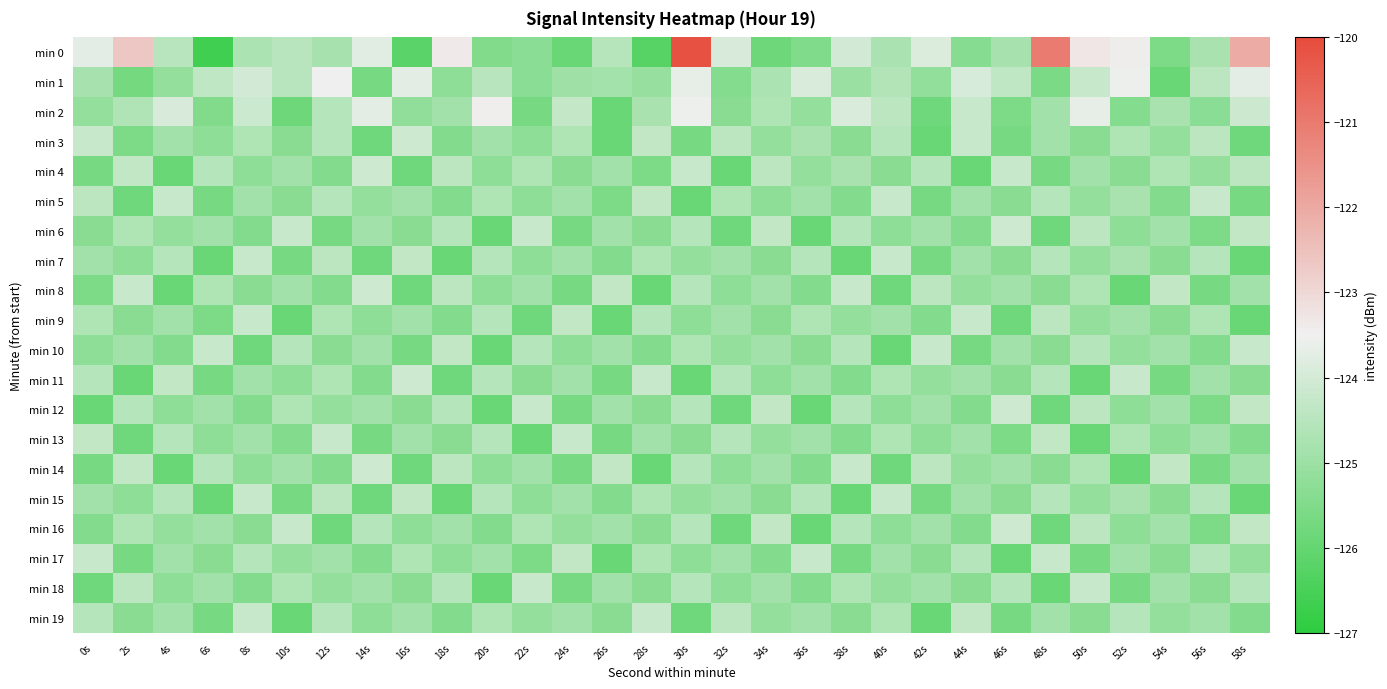

Reading left to right, extract all data points from this chart.

min 0: 0s=-123.7	2s=-122.7	4s=-124.5	6s=-126.6	8s=-124.7	10s=-124.5	12s=-124.8	14s=-123.8	16s=-126.2	18s=-123.4	20s=-125.5	22s=-125.3	24s=-125.9	26s=-124.5	28s=-126.2	30s=-120.1	32s=-123.9	34s=-125.8	36s=-125.5	38s=-124.0	40s=-124.7	42s=-123.9	44s=-125.4	46s=-124.8	48s=-121.0	50s=-123.3	52s=-123.4	54s=-125.6	56s=-124.8	58s=-122.0
min 1: 0s=-124.8	2s=-125.7	4s=-125.1	6s=-124.3	8s=-124.0	10s=-124.5	12s=-123.5	14s=-125.6	16s=-123.7	18s=-125.2	20s=-124.5	22s=-125.3	24s=-125.0	26s=-124.8	28s=-125.1	30s=-123.7	32s=-125.4	34s=-124.7	36s=-123.9	38s=-125.0	40s=-124.6	42s=-125.2	44s=-124.0	46s=-124.4	48s=-125.6	50s=-124.2	52s=-123.6	54s=-125.9	56s=-124.4	58s=-123.7
min 2: 0s=-125.1	2s=-124.6	4s=-123.9	6s=-125.5	8s=-124.2	10s=-125.8	12s=-124.6	14s=-123.7	16s=-125.2	18s=-124.9	20s=-123.5	22s=-125.7	24s=-124.3	26s=-125.9	28s=-124.8	30s=-123.6	32s=-125.3	34s=-124.7	36s=-125.1	38s=-123.9	40s=-124.5	42s=-125.8	44s=-124.2	46s=-125.6	48s=-124.9	50s=-123.7	52s=-125.4	54s=-124.8	56s=-125.3	58s=-124.2
min 3: 0s=-124.2	2s=-125.6	4s=-124.9	6s=-125.2	8s=-124.7	10s=-125.3	12s=-124.6	14s=-125.8	16s=-124.1	18s=-125.5	20s=-124.9	22s=-125.2	24s=-124.7	26s=-125.9	28s=-124.3	30s=-125.7	32s=-124.5	34s=-125.1	36s=-124.8	38s=-125.3	40s=-124.6	42s=-125.9	44s=-124.2	46s=-125.7	48s=-124.9	50s=-125.3	52s=-124.7	54s=-125.1	56s=-124.5	58s=-125.8
min 4: 0s=-125.7	2s=-124.3	4s=-125.9	6s=-124.6	8s=-125.2	10s=-124.9	12s=-125.5	14s=-124.1	16s=-125.8	18s=-124.5	20s=-125.2	22s=-124.7	24s=-125.3	26s=-124.9	28s=-125.6	30s=-124.2	32s=-125.9	34s=-124.5	36s=-125.1	38s=-124.8	40s=-125.3	42s=-124.6	44s=-125.9	46s=-124.2	48s=-125.7	50s=-124.9	52s=-125.3	54s=-124.7	56s=-125.1	58s=-124.5
min 5: 0s=-124.5	2s=-125.8	4s=-124.2	6s=-125.7	8s=-124.9	10s=-125.3	12s=-124.6	14s=-125.1	16s=-124.9	18s=-125.5	20s=-124.7	22s=-125.2	24s=-124.9	26s=-125.6	28s=-124.3	30s=-125.9	32s=-124.7	34s=-125.2	36s=-124.9	38s=-125.5	40s=-124.2	42s=-125.7	44s=-124.9	46s=-125.3	48s=-124.6	50s=-125.1	52s=-124.8	54s=-125.5	56s=-124.2	58s=-125.7
min 6: 0s=-125.3	2s=-124.7	4s=-125.1	6s=-124.9	8s=-125.5	10s=-124.2	12s=-125.7	14s=-124.9	16s=-125.3	18s=-124.6	20s=-125.9	22s=-124.2	24s=-125.7	26s=-124.9	28s=-125.3	30s=-124.6	32s=-125.8	34s=-124.3	36s=-125.9	38s=-124.6	40s=-125.2	42s=-124.9	44s=-125.5	46s=-124.1	48s=-125.8	50s=-124.5	52s=-125.2	54s=-124.9	56s=-125.6	58s=-124.3
min 7: 0s=-124.9	2s=-125.2	4s=-124.6	6s=-125.9	8s=-124.2	10s=-125.7	12s=-124.5	14s=-125.8	16s=-124.3	18s=-125.9	20s=-124.6	22s=-125.2	24s=-124.9	26s=-125.5	28s=-124.7	30s=-125.1	32s=-124.9	34s=-125.3	36s=-124.6	38s=-125.9	40s=-124.2	42s=-125.7	44s=-124.9	46s=-125.3	48s=-124.6	50s=-125.1	52s=-124.8	54s=-125.3	56s=-124.6	58s=-125.9
min 8: 0s=-125.6	2s=-124.2	4s=-125.9	6s=-124.7	8s=-125.3	10s=-124.9	12s=-125.5	14s=-124.1	16s=-125.8	18s=-124.5	20s=-125.2	22s=-124.9	24s=-125.7	26s=-124.3	28s=-125.9	30s=-124.6	32s=-125.2	34s=-124.9	36s=-125.5	38s=-124.2	40s=-125.8	42s=-124.5	44s=-125.1	46s=-124.9	48s=-125.3	50s=-124.7	52s=-125.9	54s=-124.3	56s=-125.7	58s=-124.9
min 9: 0s=-124.7	2s=-125.3	4s=-124.9	6s=-125.6	8s=-124.2	10s=-125.9	12s=-124.7	14s=-125.2	16s=-124.9	18s=-125.5	20s=-124.6	22s=-125.8	24s=-124.3	26s=-125.9	28s=-124.6	30s=-125.2	32s=-124.9	34s=-125.3	36s=-124.7	38s=-125.1	40s=-124.9	42s=-125.5	44s=-124.2	46s=-125.8	48s=-124.5	50s=-125.1	52s=-124.9	54s=-125.3	56s=-124.7	58s=-125.9
min 10: 0s=-125.2	2s=-124.9	4s=-125.5	6s=-124.2	8s=-125.8	10s=-124.6	12s=-125.3	14s=-124.9	16s=-125.7	18s=-124.3	20s=-125.9	22s=-124.6	24s=-125.2	26s=-124.9	28s=-125.5	30s=-124.7	32s=-125.1	34s=-124.9	36s=-125.3	38s=-124.6	40s=-125.9	42s=-124.2	44s=-125.7	46s=-124.9	48s=-125.3	50s=-124.6	52s=-125.1	54s=-124.9	56s=-125.5	58s=-124.2
min 11: 0s=-124.6	2s=-125.9	4s=-124.3	6s=-125.7	8s=-124.9	10s=-125.2	12s=-124.7	14s=-125.5	16s=-124.1	18s=-125.8	20s=-124.6	22s=-125.3	24s=-124.9	26s=-125.7	28s=-124.2	30s=-125.9	32s=-124.6	34s=-125.2	36s=-124.9	38s=-125.5	40s=-124.7	42s=-125.1	44s=-124.9	46s=-125.3	48s=-124.6	50s=-125.9	52s=-124.2	54s=-125.7	56s=-124.9	58s=-125.3
min 12: 0s=-125.9	2s=-124.6	4s=-125.2	6s=-124.9	8s=-125.5	10s=-124.7	12s=-125.1	14s=-124.9	16s=-125.3	18s=-124.6	20s=-125.9	22s=-124.2	24s=-125.7	26s=-124.9	28s=-125.3	30s=-124.6	32s=-125.8	34s=-124.3	36s=-125.9	38s=-124.6	40s=-125.2	42s=-124.9	44s=-125.5	46s=-124.1	48s=-125.8	50s=-124.5	52s=-125.2	54s=-124.9	56s=-125.6	58s=-124.3
min 13: 0s=-124.3	2s=-125.8	4s=-124.6	6s=-125.2	8s=-124.9	10s=-125.5	12s=-124.2	14s=-125.7	16s=-124.9	18s=-125.3	20s=-124.6	22s=-125.9	24s=-124.2	26s=-125.7	28s=-124.9	30s=-125.3	32s=-124.6	34s=-125.1	36s=-124.9	38s=-125.5	40s=-124.7	42s=-125.2	44s=-124.9	46s=-125.6	48s=-124.3	50s=-125.9	52s=-124.7	54s=-125.2	56s=-124.9	58s=-125.5
min 14: 0s=-125.7	2s=-124.3	4s=-125.9	6s=-124.6	8s=-125.2	10s=-124.9	12s=-125.5	14s=-124.1	16s=-125.8	18s=-124.5	20s=-125.2	22s=-124.9	24s=-125.7	26s=-124.3	28s=-125.9	30s=-124.6	32s=-125.2	34s=-124.9	36s=-125.5	38s=-124.2	40s=-125.8	42s=-124.5	44s=-125.1	46s=-124.9	48s=-125.3	50s=-124.7	52s=-125.9	54s=-124.3	56s=-125.7	58s=-124.9
min 15: 0s=-124.9	2s=-125.2	4s=-124.6	6s=-125.9	8s=-124.2	10s=-125.7	12s=-124.5	14s=-125.8	16s=-124.3	18s=-125.9	20s=-124.6	22s=-125.2	24s=-124.9	26s=-125.5	28s=-124.7	30s=-125.1	32s=-124.9	34s=-125.3	36s=-124.6	38s=-125.9	40s=-124.2	42s=-125.7	44s=-124.9	46s=-125.3	48s=-124.6	50s=-125.1	52s=-124.8	54s=-125.3	56s=-124.6	58s=-125.9
min 16: 0s=-125.5	2s=-124.7	4s=-125.1	6s=-124.9	8s=-125.3	10s=-124.2	12s=-125.8	14s=-124.6	16s=-125.2	18s=-124.9	20s=-125.5	22s=-124.7	24s=-125.1	26s=-124.9	28s=-125.3	30s=-124.6	32s=-125.8	34s=-124.3	36s=-125.9	38s=-124.6	40s=-125.2	42s=-124.9	44s=-125.5	46s=-124.1	48s=-125.8	50s=-124.5	52s=-125.2	54s=-124.9	56s=-125.6	58s=-124.3
min 17: 0s=-124.2	2s=-125.7	4s=-124.9	6s=-125.3	8s=-124.6	10s=-125.1	12s=-124.9	14s=-125.5	16s=-124.7	18s=-125.2	20s=-124.9	22s=-125.6	24s=-124.3	26s=-125.9	28s=-124.7	30s=-125.2	32s=-124.9	34s=-125.5	36s=-124.2	38s=-125.7	40s=-124.9	42s=-125.3	44s=-124.6	46s=-125.9	48s=-124.2	50s=-125.7	52s=-124.9	54s=-125.3	56s=-124.6	58s=-125.1
min 18: 0s=-125.8	2s=-124.5	4s=-125.2	6s=-124.9	8s=-125.5	10s=-124.7	12s=-125.1	14s=-124.9	16s=-125.3	18s=-124.6	20s=-125.9	22s=-124.2	24s=-125.7	26s=-124.9	28s=-125.3	30s=-124.6	32s=-125.2	34s=-124.9	36s=-125.5	38s=-124.7	40s=-125.1	42s=-124.9	44s=-125.3	46s=-124.6	48s=-125.9	50s=-124.2	52s=-125.7	54s=-124.9	56s=-125.3	58s=-124.6
min 19: 0s=-124.6	2s=-125.3	4s=-124.9	6s=-125.7	8s=-124.2	10s=-125.9	12s=-124.6	14s=-125.2	16s=-124.9	18s=-125.5	20s=-124.7	22s=-125.1	24s=-124.9	26s=-125.3	28s=-124.2	30s=-125.8	32s=-124.5	34s=-125.1	36s=-124.9	38s=-125.3	40s=-124.7	42s=-125.9	44s=-124.3	46s=-125.7	48s=-124.9	50s=-125.3	52s=-124.6	54s=-125.1	56s=-124.9	58s=-125.5